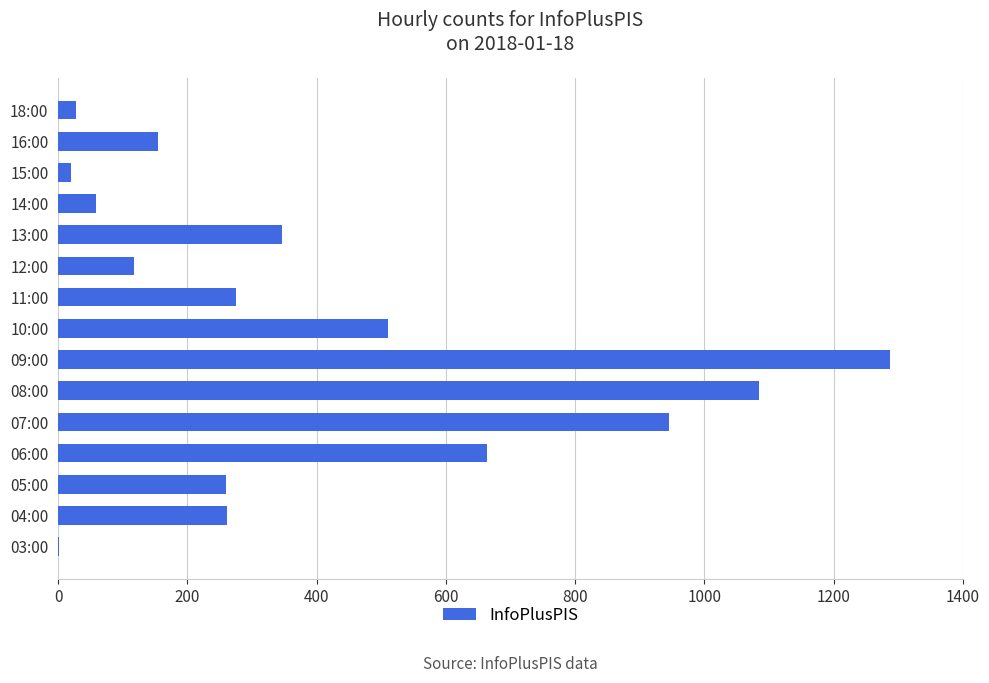

Which has a higher value, 14:00 or 13:00?

13:00